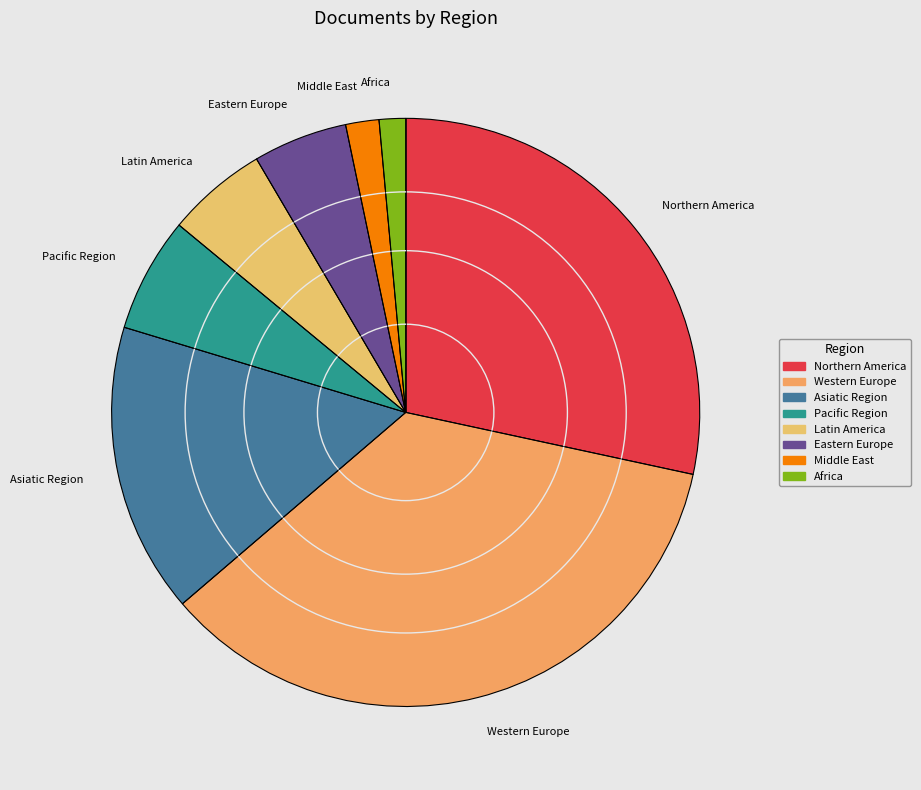

Is the sum of Latin America and Northern America greater than half?

No